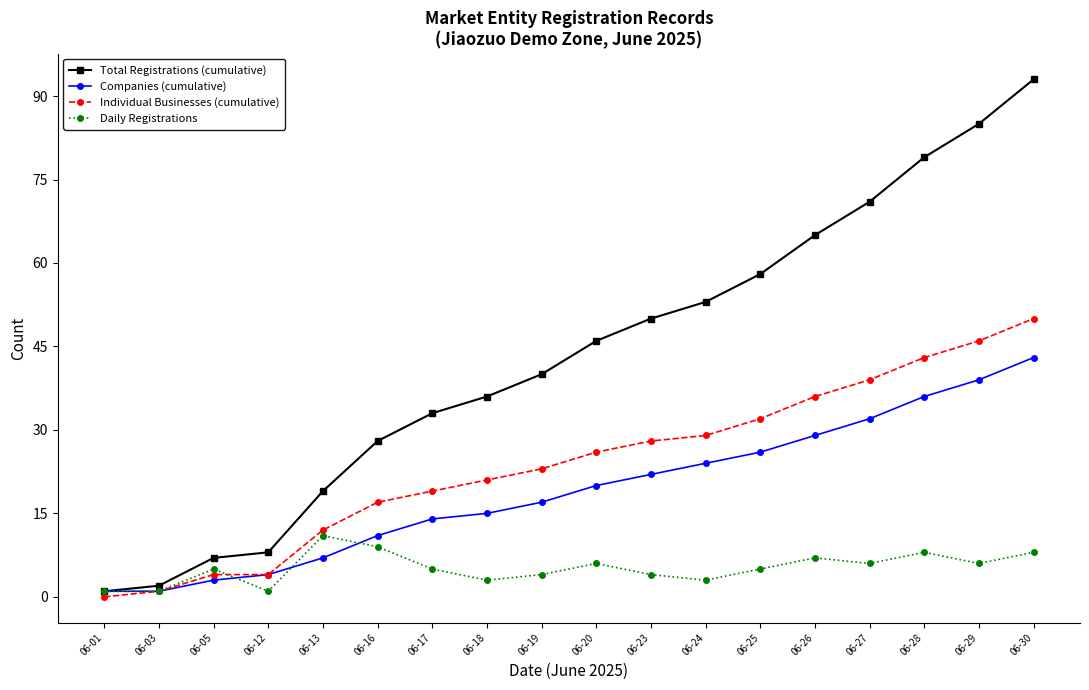

Reading right to left, extract all data points from this chart.

Total Registrations (cumulative): 93	85	79	71	65	58	53	50	46	40	36	33	28	19	8	7	2	1
Companies (cumulative): 43	39	36	32	29	26	24	22	20	17	15	14	11	7	4	3	1	1
Individual Businesses (cumulative): 50	46	43	39	36	32	29	28	26	23	21	19	17	12	4	4	1	0
Daily Registrations: 8	6	8	6	7	5	3	4	6	4	3	5	9	11	1	5	1	1